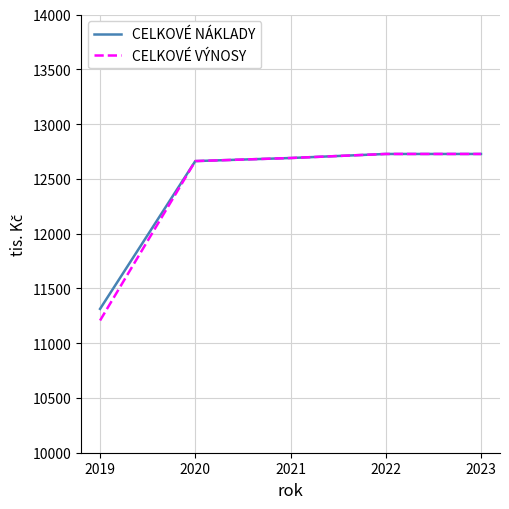

Which series has the largest range (max minus min)?

CELKOVÉ VÝNOSY